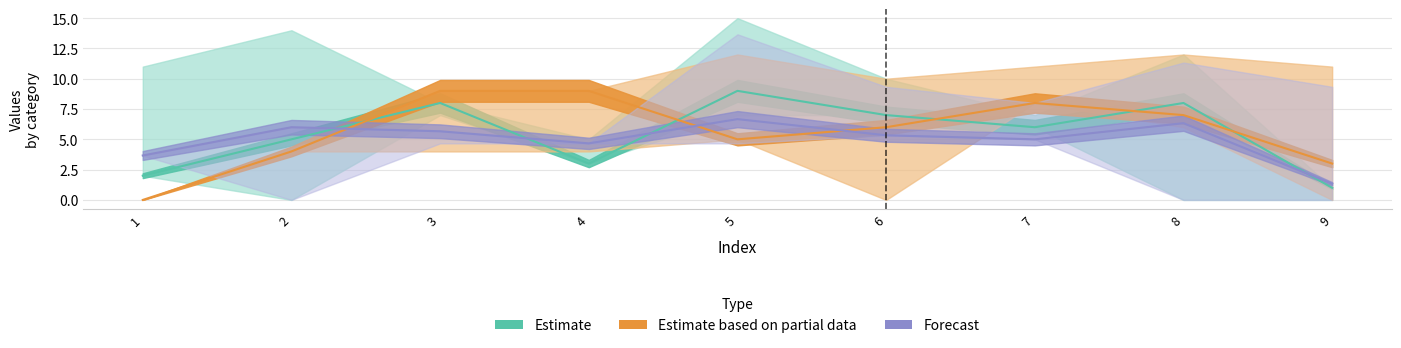

The value of Estimate at 1 is 2.0. True or false?

True